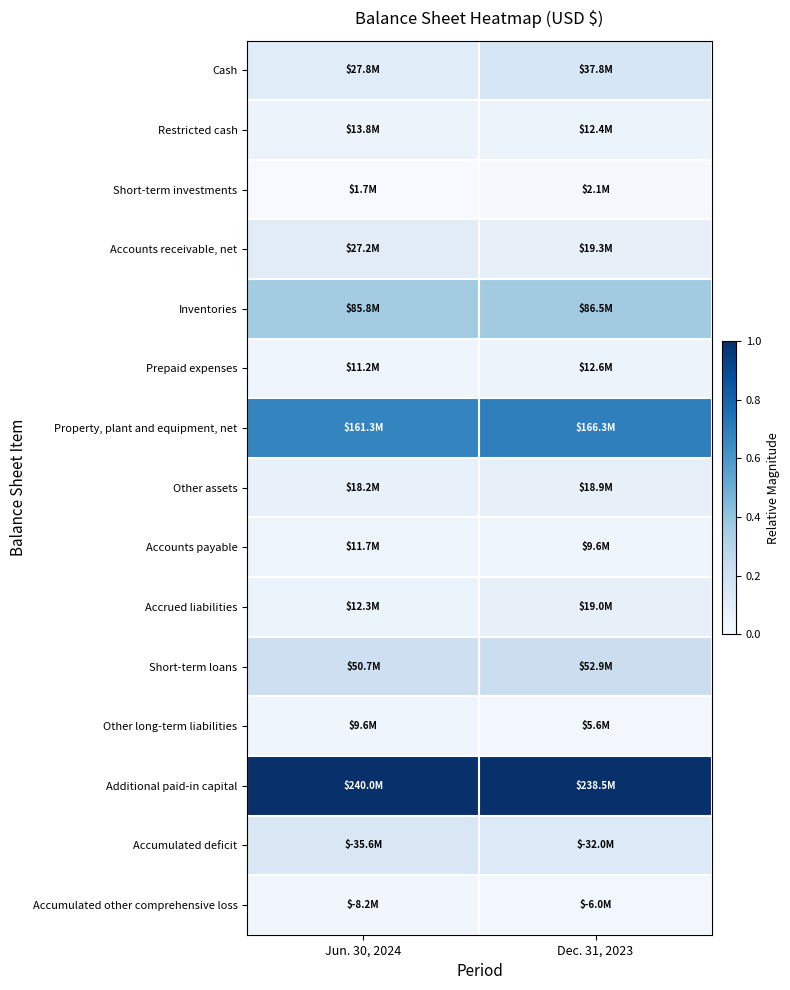

Reading right to left, extract all data points from this chart.

Cash: Dec. 31, 2023=0.2	Jun. 30, 2024=0.1
Restricted cash: Dec. 31, 2023=0.1	Jun. 30, 2024=0.1
Short-term investments: Dec. 31, 2023=0.0	Jun. 30, 2024=0.0
Accounts receivable, net: Dec. 31, 2023=0.1	Jun. 30, 2024=0.1
Inventories: Dec. 31, 2023=0.4	Jun. 30, 2024=0.4
Prepaid expenses: Dec. 31, 2023=0.1	Jun. 30, 2024=0.0
Property, plant and equipment, net: Dec. 31, 2023=0.7	Jun. 30, 2024=0.7
Other assets: Dec. 31, 2023=0.1	Jun. 30, 2024=0.1
Accounts payable: Dec. 31, 2023=0.0	Jun. 30, 2024=0.0
Accrued liabilities: Dec. 31, 2023=0.1	Jun. 30, 2024=0.1
Short-term loans: Dec. 31, 2023=0.2	Jun. 30, 2024=0.2
Other long-term liabilities: Dec. 31, 2023=0.0	Jun. 30, 2024=0.0
Additional paid-in capital: Dec. 31, 2023=1.0	Jun. 30, 2024=1.0
Accumulated deficit: Dec. 31, 2023=0.1	Jun. 30, 2024=0.1
Accumulated other comprehensive loss: Dec. 31, 2023=0.0	Jun. 30, 2024=0.0